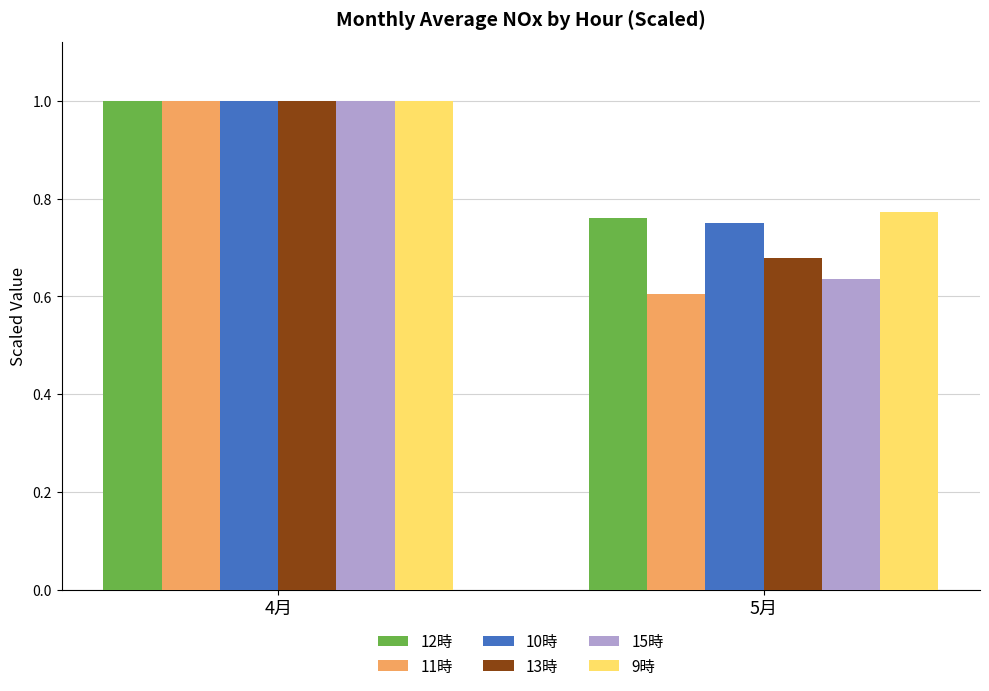

Which series has the largest range (max minus min)?

11時